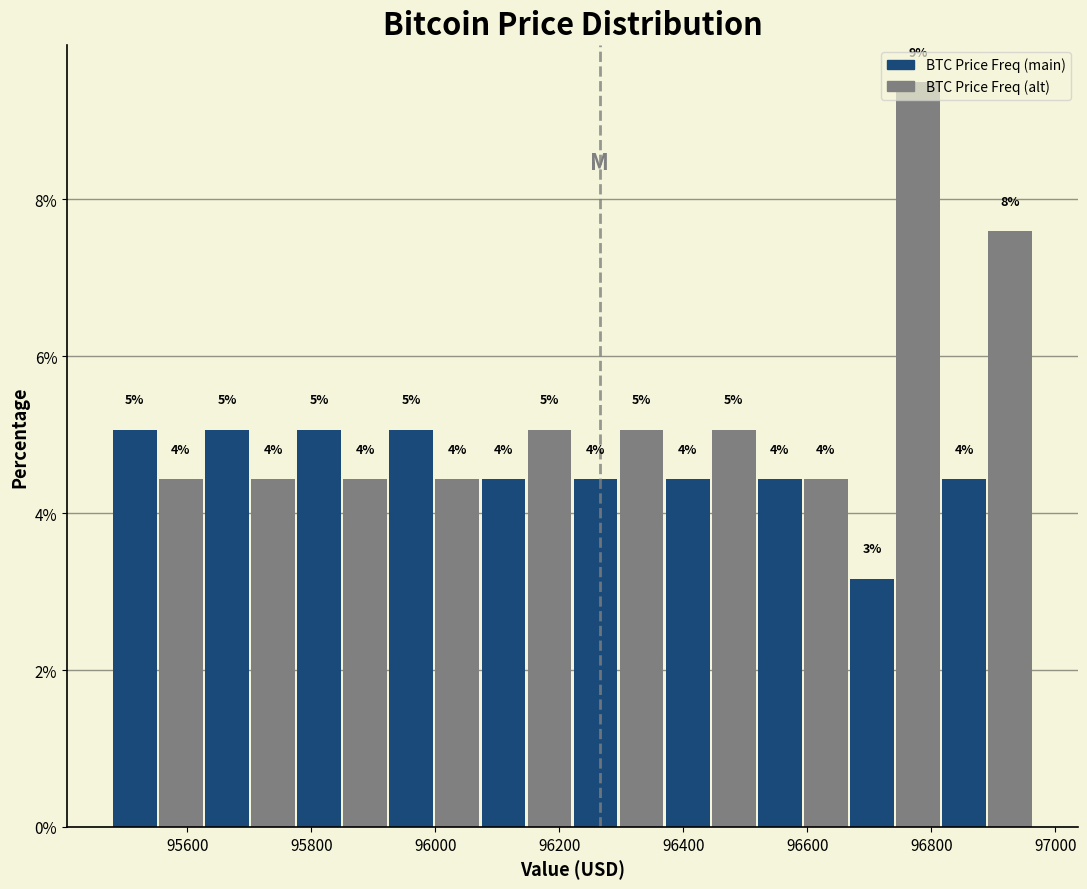

Read against the x-axis, roughly where is the centre of the tallest bar?

96780